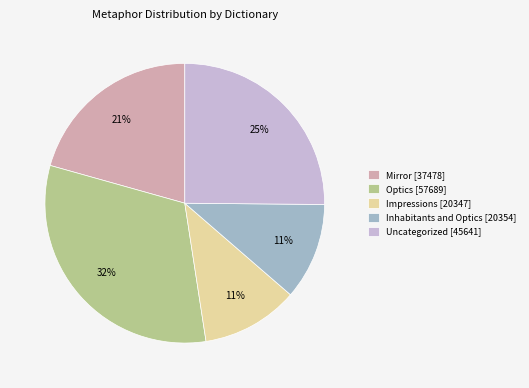

Combined, do Inhabitants and Optics [20354] and Mirror [37478] account for over 50%?

No